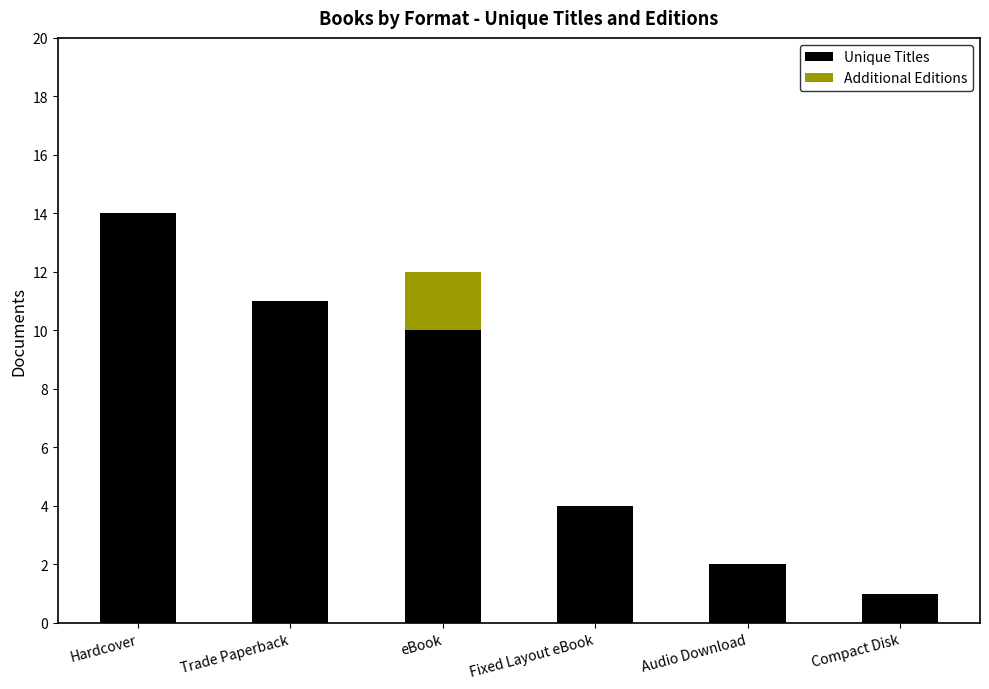

What are all the series names shown in the legend?

Unique Titles, Additional Editions